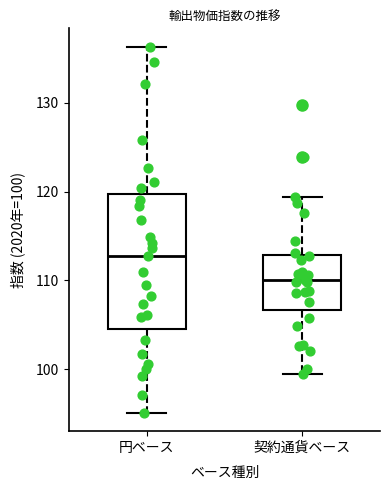

Where does the upper whisker of the box for 契約通貨ベース end on the y-axis? The values are not printed on the chart, so give them approximately, as read against the axis.

119